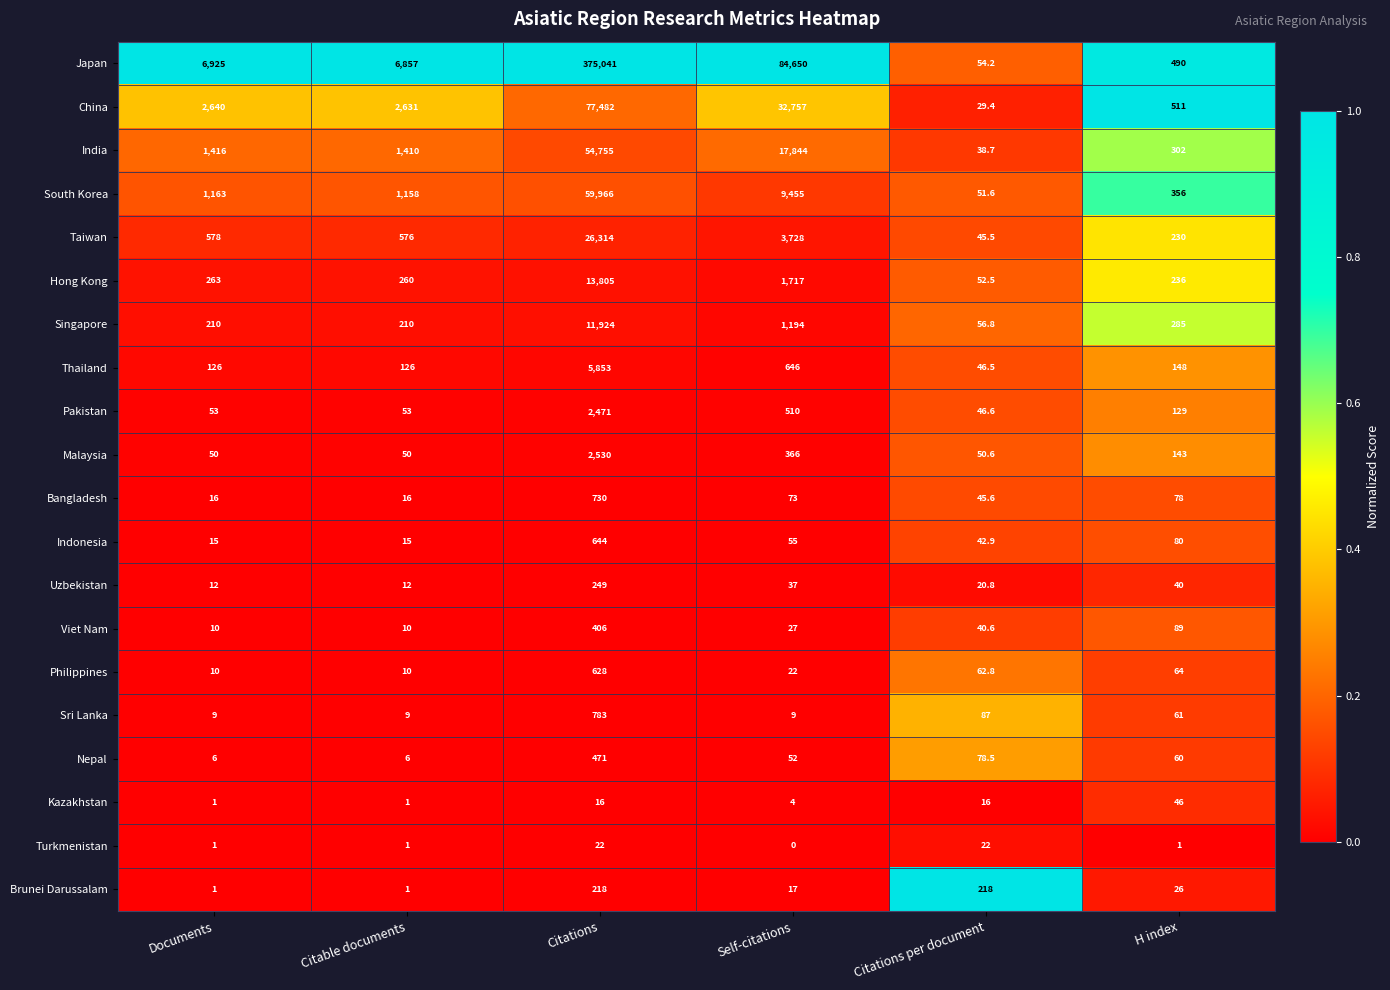

What is the average value of the Bangladesh series?

159.8